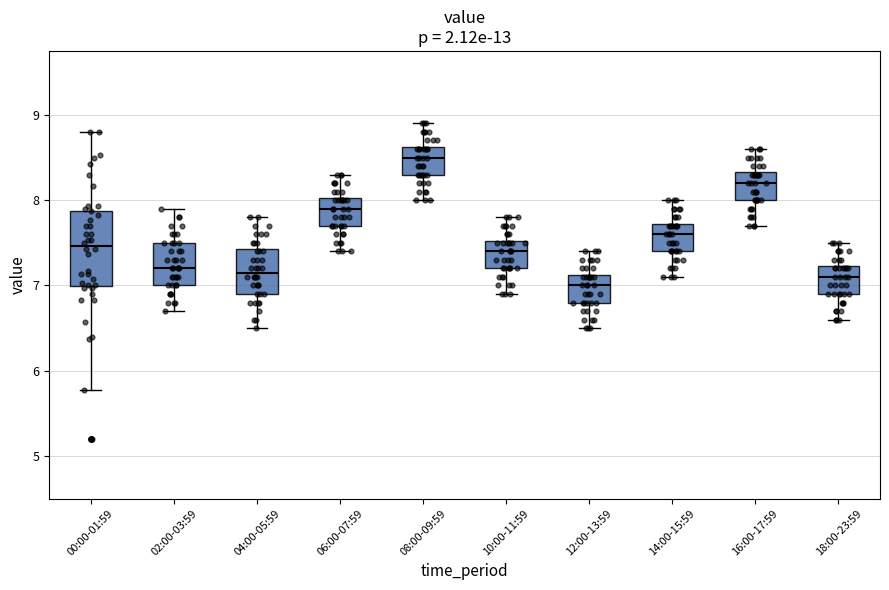

Reading left to right, transcribe this box plot: for each box, give where its median line is, the range the box spans, and where its two whiskers end, as read against the y-axis. The values are not printed on the chart, so give them approximately, as read against the axis.

00:00-01:59: median 7.5, box 7.0 to 7.9, whiskers 5.8 to 8.8
02:00-03:59: median 7.2, box 7.0 to 7.5, whiskers 6.7 to 7.9
04:00-05:59: median 7.2, box 6.9 to 7.4, whiskers 6.5 to 7.8
06:00-07:59: median 7.9, box 7.7 to 8.0, whiskers 7.4 to 8.3
08:00-09:59: median 8.5, box 8.3 to 8.6, whiskers 8.0 to 8.9
10:00-11:59: median 7.4, box 7.2 to 7.5, whiskers 6.9 to 7.8
12:00-13:59: median 7.0, box 6.8 to 7.1, whiskers 6.5 to 7.4
14:00-15:59: median 7.6, box 7.4 to 7.7, whiskers 7.1 to 8.0
16:00-17:59: median 8.2, box 8.0 to 8.3, whiskers 7.7 to 8.6
18:00-23:59: median 7.1, box 6.9 to 7.2, whiskers 6.6 to 7.5